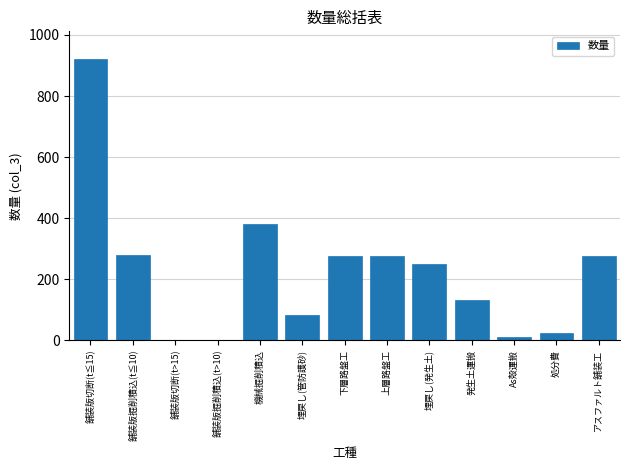

Reading left to right, list all the values displayed in this chart.

舗装版切断(t≦15)=920.0	舗装版掘削積込(t≦10)=280.0	舗装版切断(t>15)=0.0	舗装版掘削積込(t>10)=0.0	機械掘削積込=380.0	埋戻し(管防護砂)=83.0	下層路盤工=275.0	上層路盤工=275.0	埋戻し(発生土)=250.0	発生土運搬=130.0	As殻運搬=9.8	処分費=23.1	アスファルト舗装工=275.0